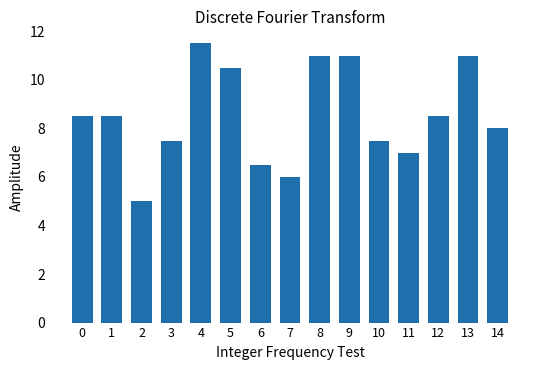

What is the change in value from 5 to 14?

-2.5